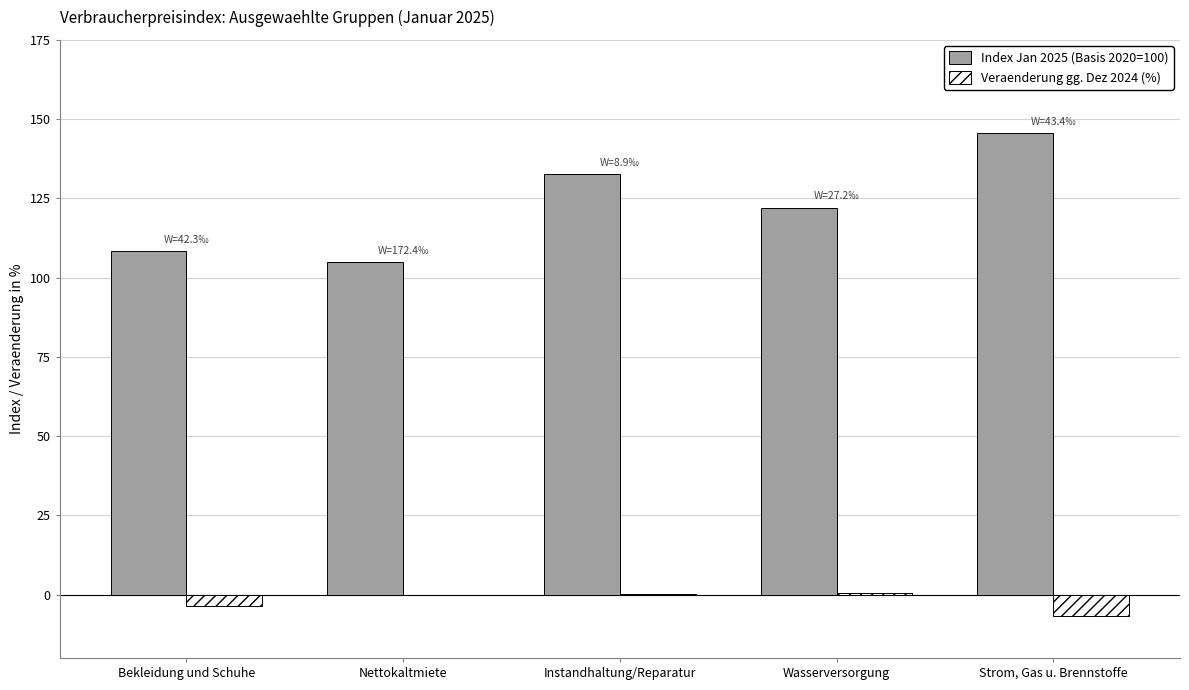

Which series changed the most between Nettokaltmiete and Instandhaltung/Reparatur?

Index Jan 2025 (Basis 2020=100)